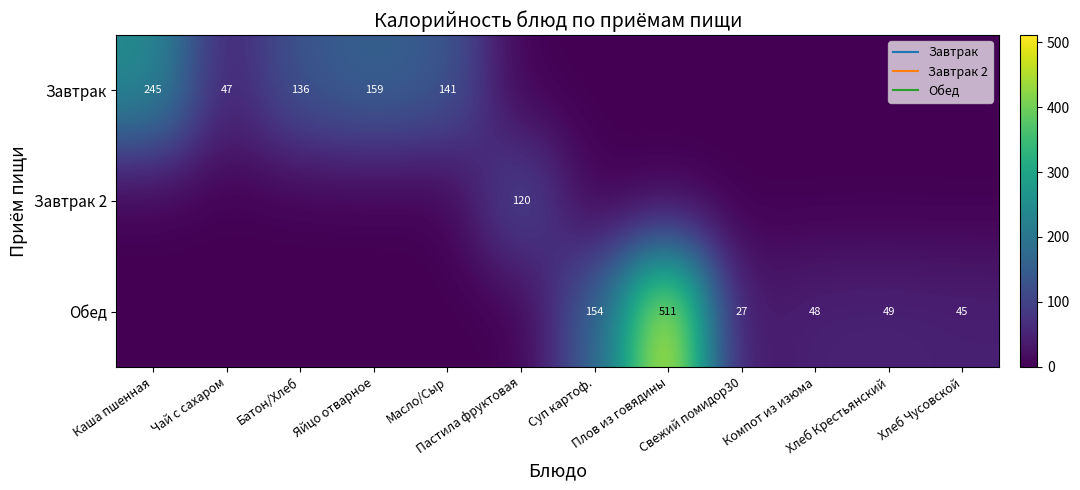

What is the total value across all series at Батон/Хлеб?

136.2